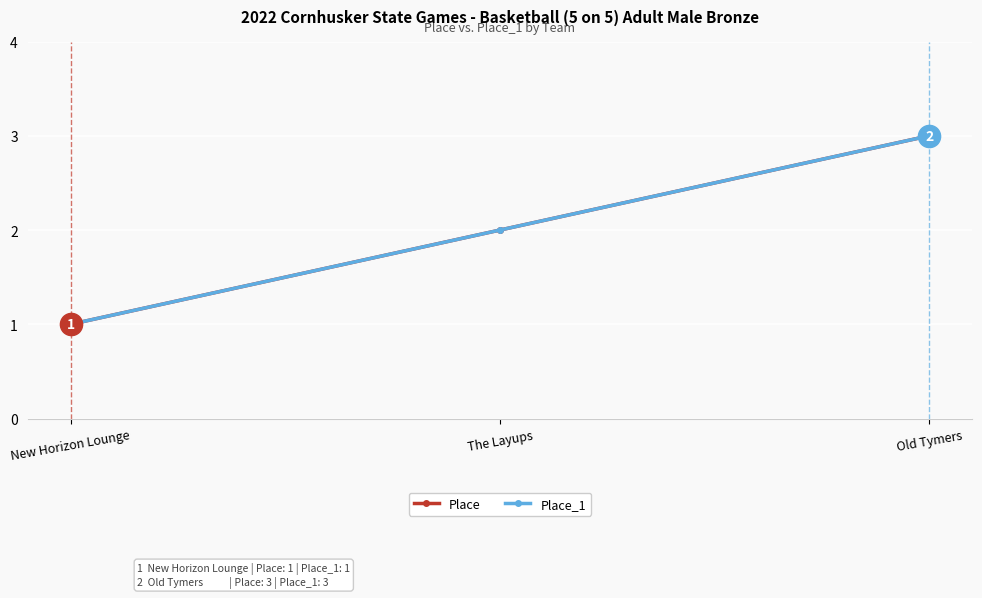

Where is Place nearest to the value 2?

The Layups